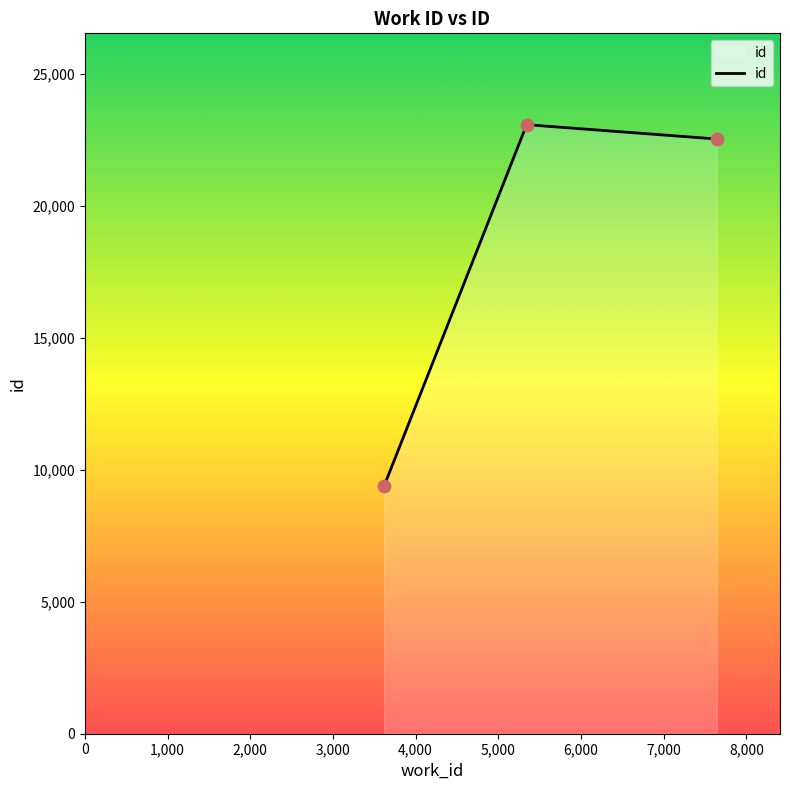

What is the average value?

18342